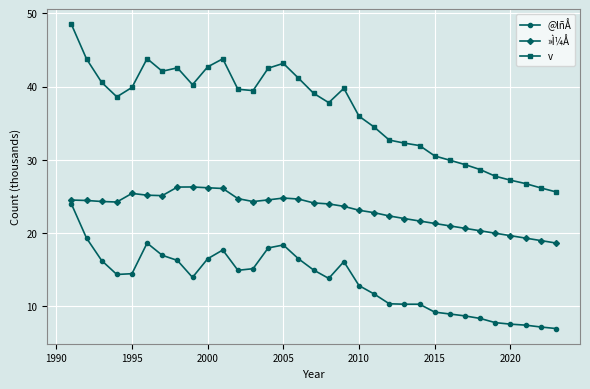

What is the value of the »Ì¼Å point at the 11th from the left?

26.1